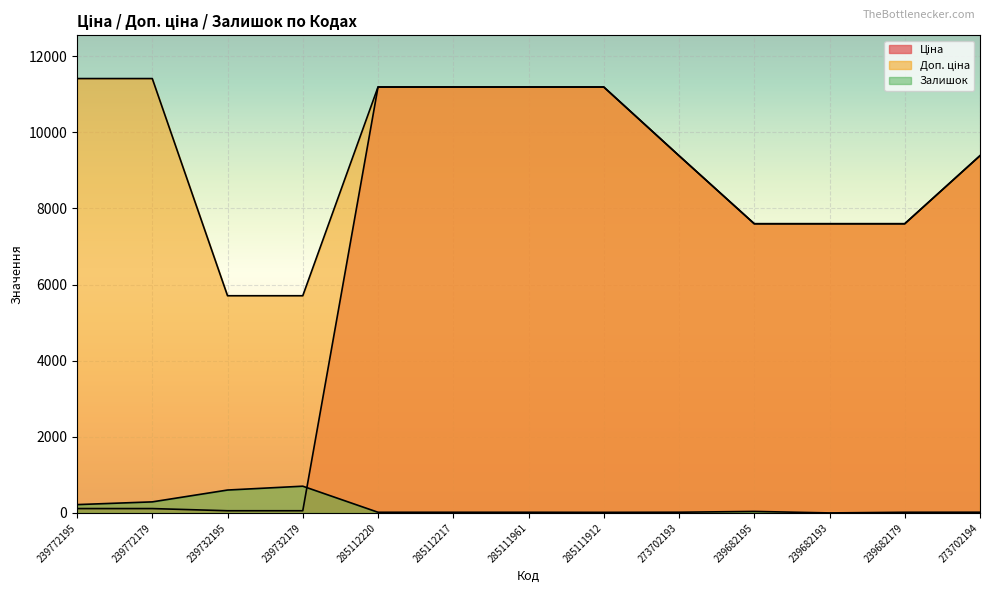

True or false: Ціна has more than 2 interior local peaks.

False